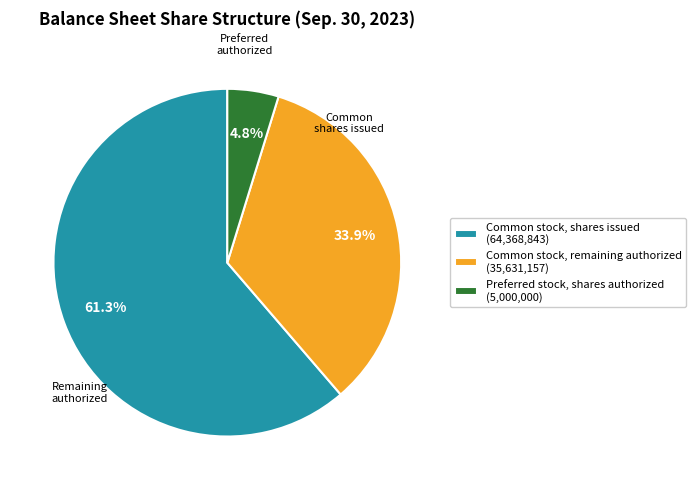

Approximately how many times larger is the value at Common stock, shares issued (64,368,843) compared to Common stock, remaining authorized (35,631,157)?

1.8